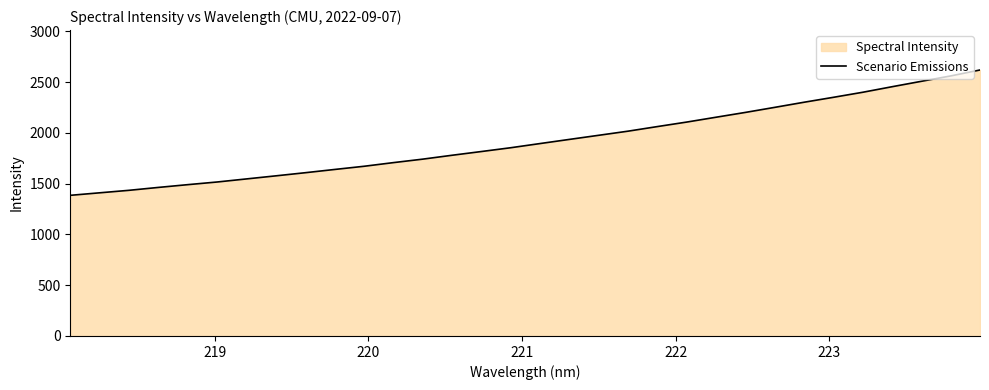

What is the difference between the maximum and minimum values?

1234.8